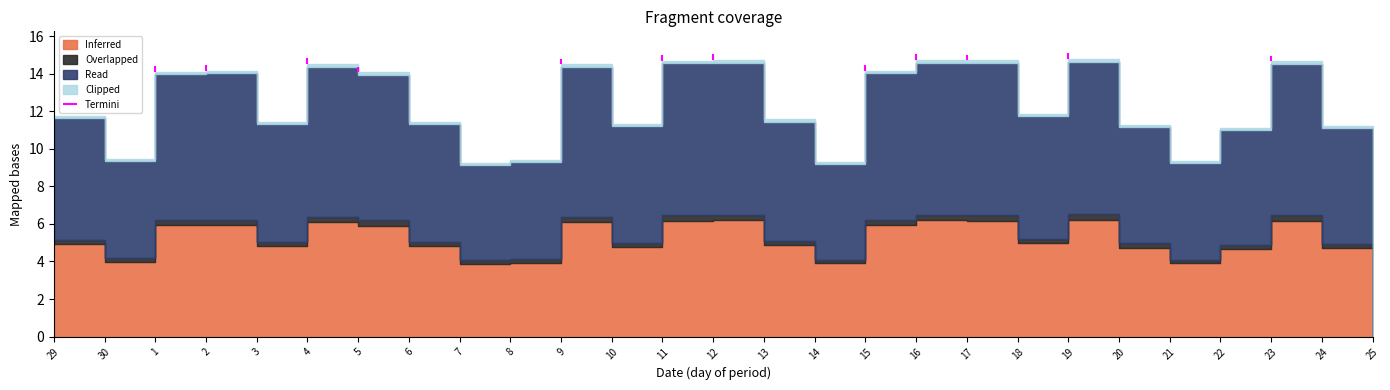

What is the approximate value at 30?

9.5